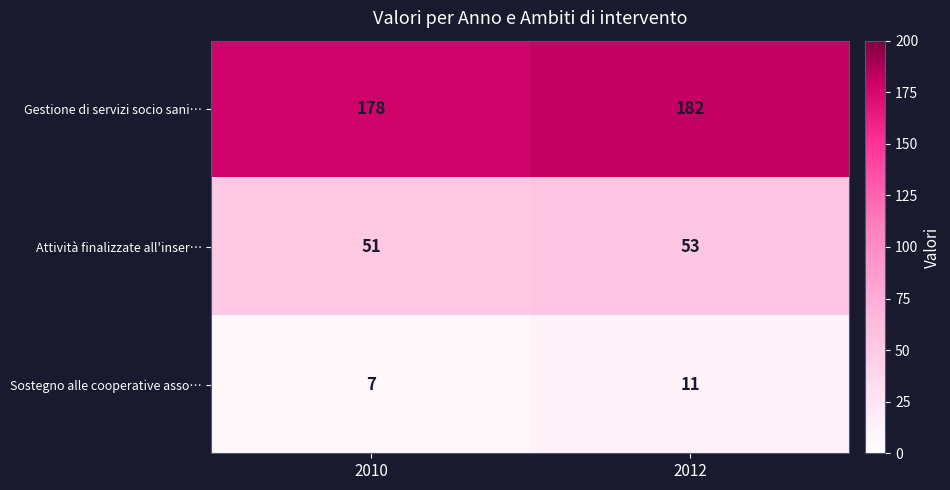

What is the greatest value displayed?

182